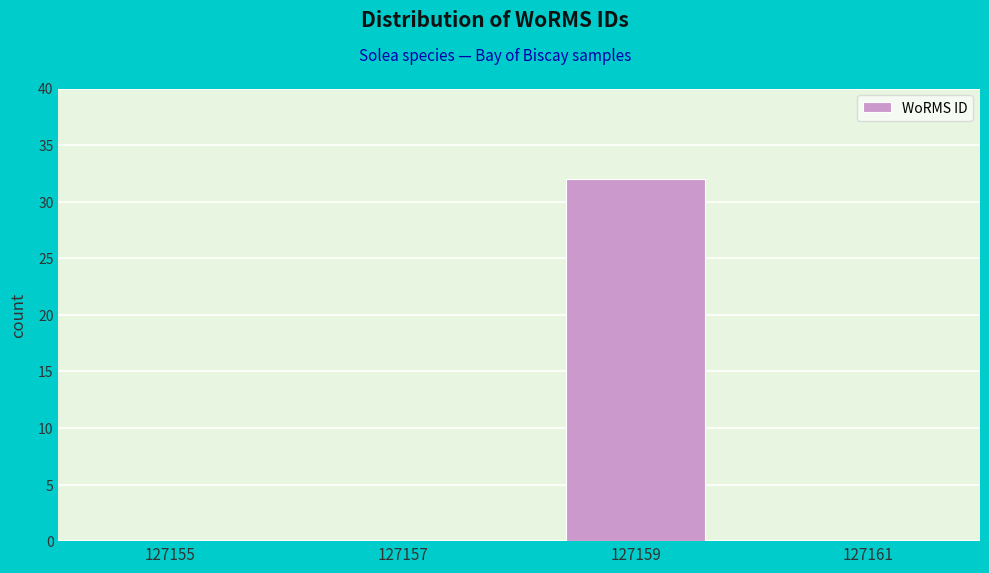

What is the sum of all values?

32